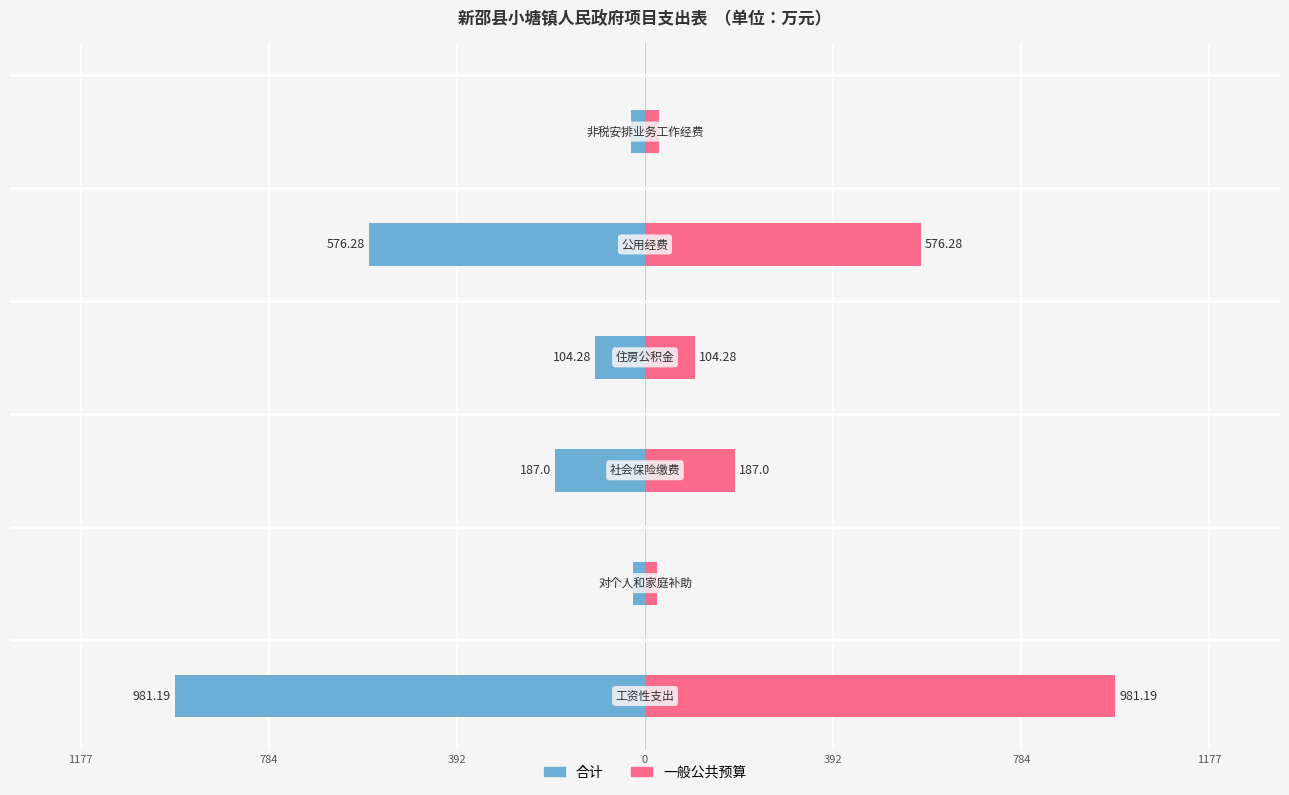

Rank the series by their maximum value, from lowest to highest.

合计, 一般公共预算